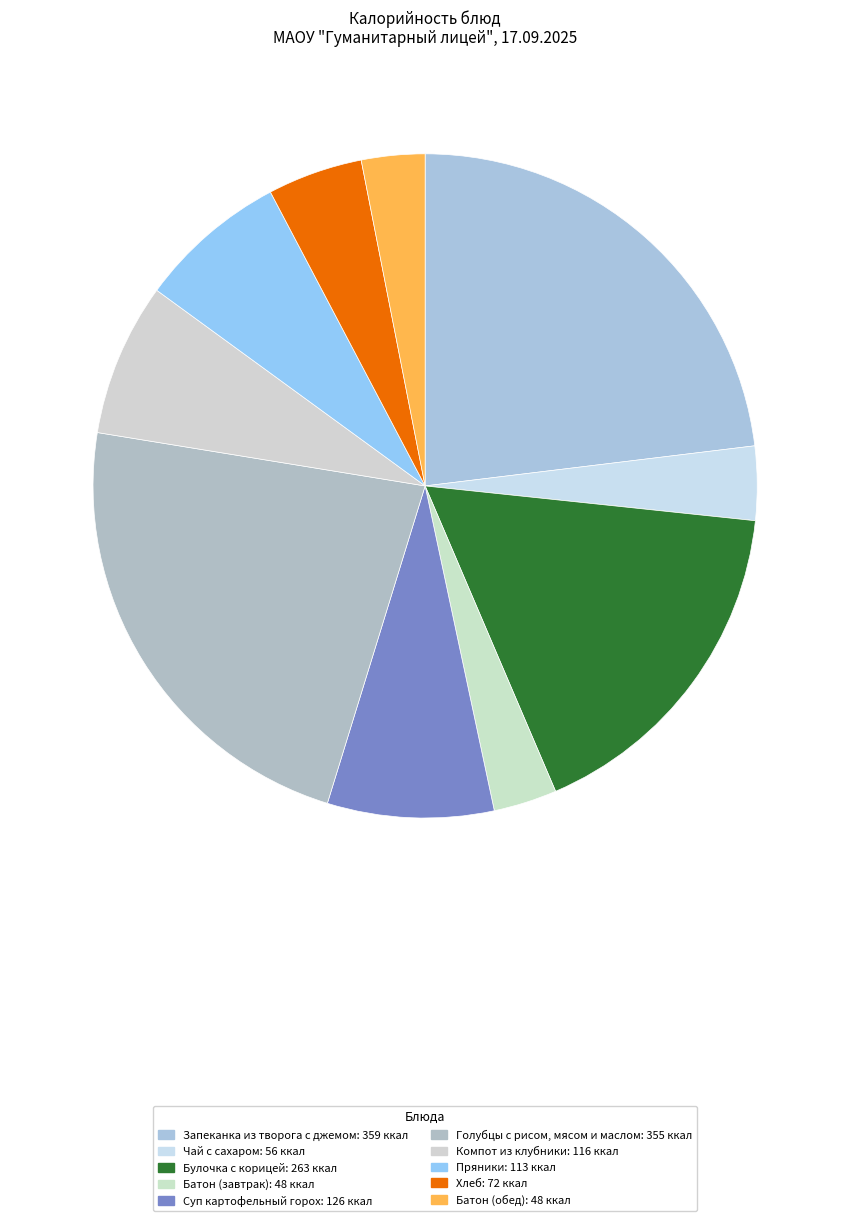

To the nearest percent, what is the combined percentage of Хлеб and Батон (обед)?

8%